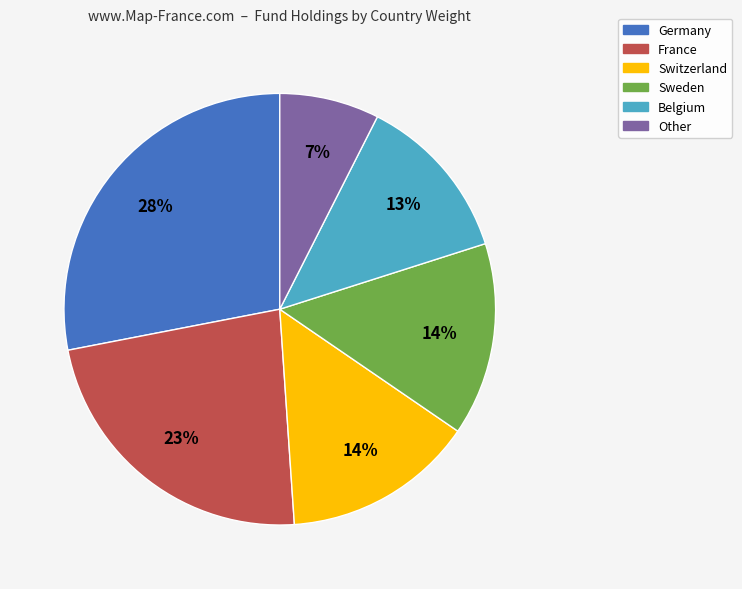

Is there a majority slice in this chart?

No